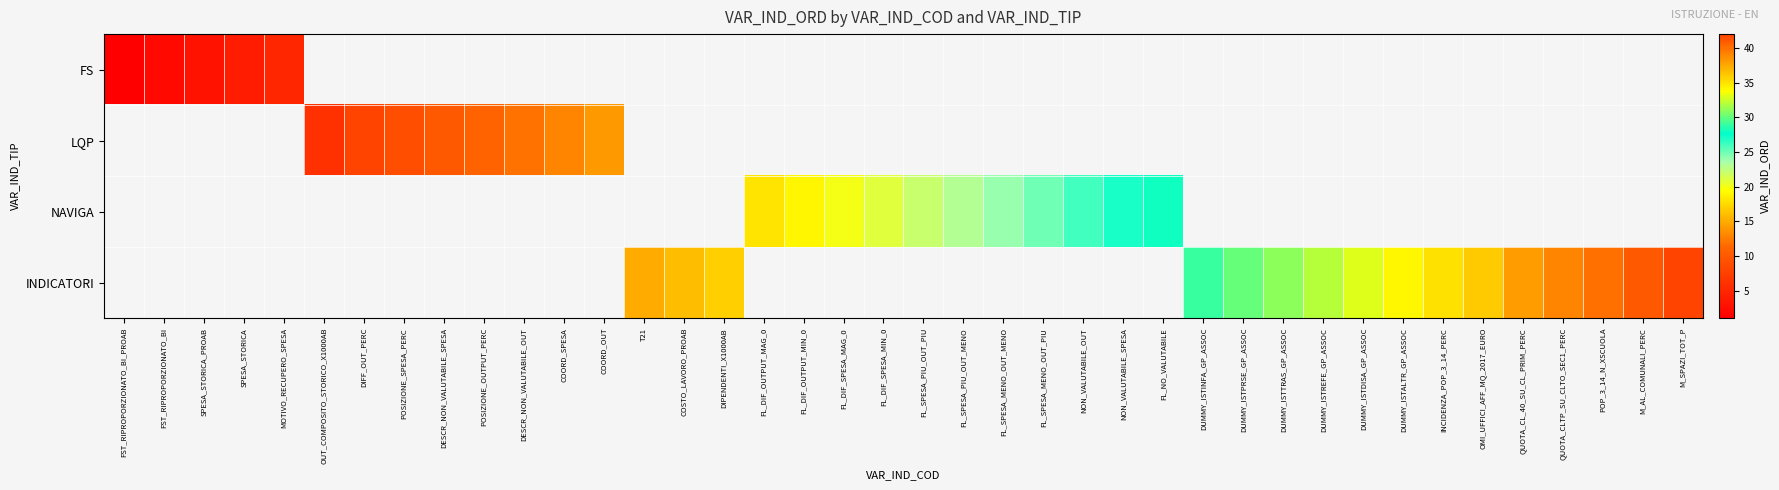

What is the greatest value displayed?

42.0